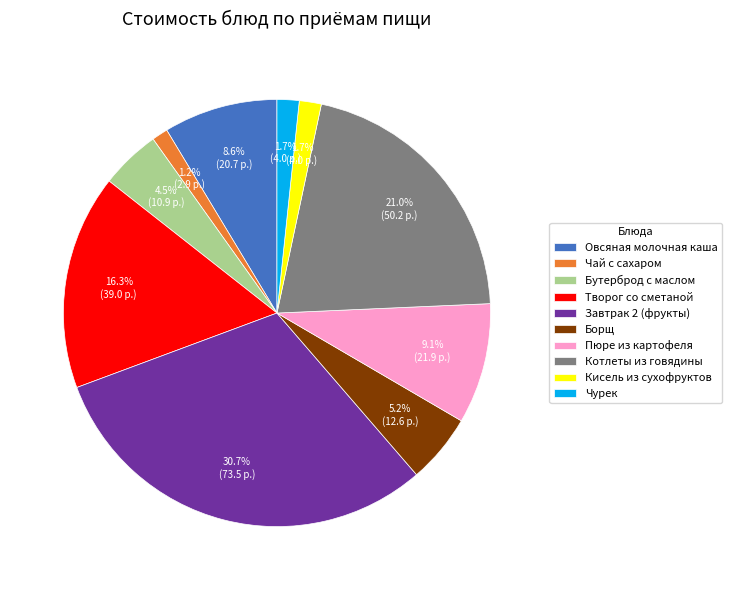

Which category has the biggest portion of the pie?

Завтрак 2 (фрукты)